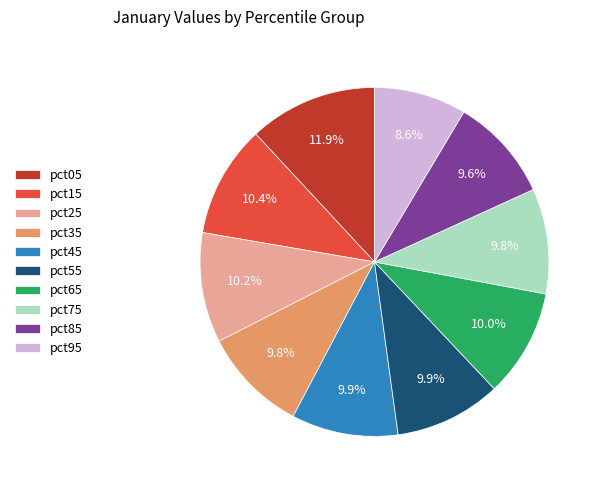

Between pct35 and pct95, which is larger?

pct35